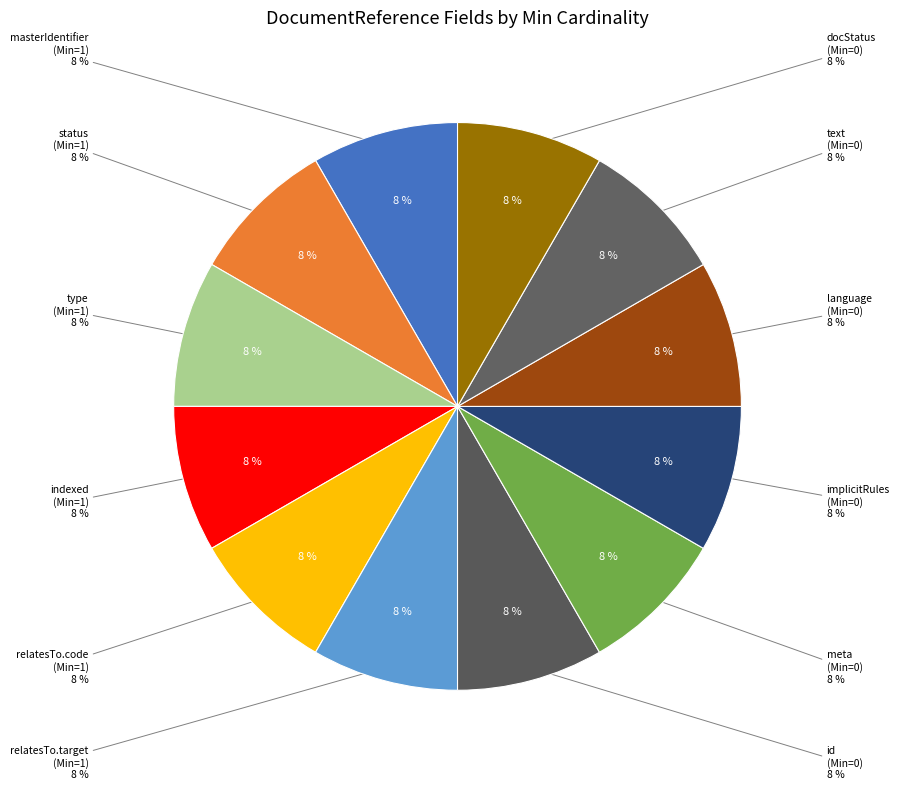

How many segments does this pie chart have?

12